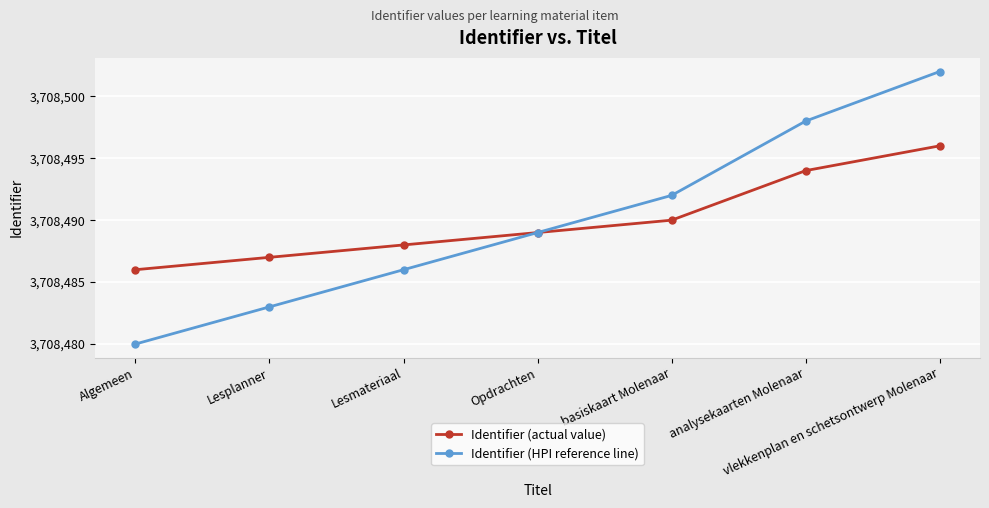

How many data points in Identifier (actual value) are less than 3708489?

3